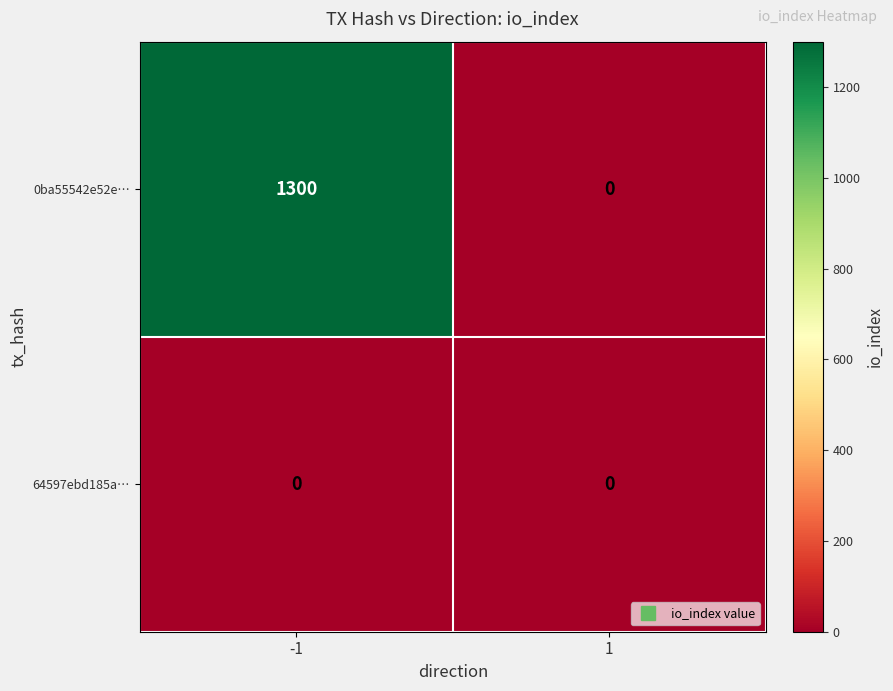

At how many categories does at least one series exceed 760?

1